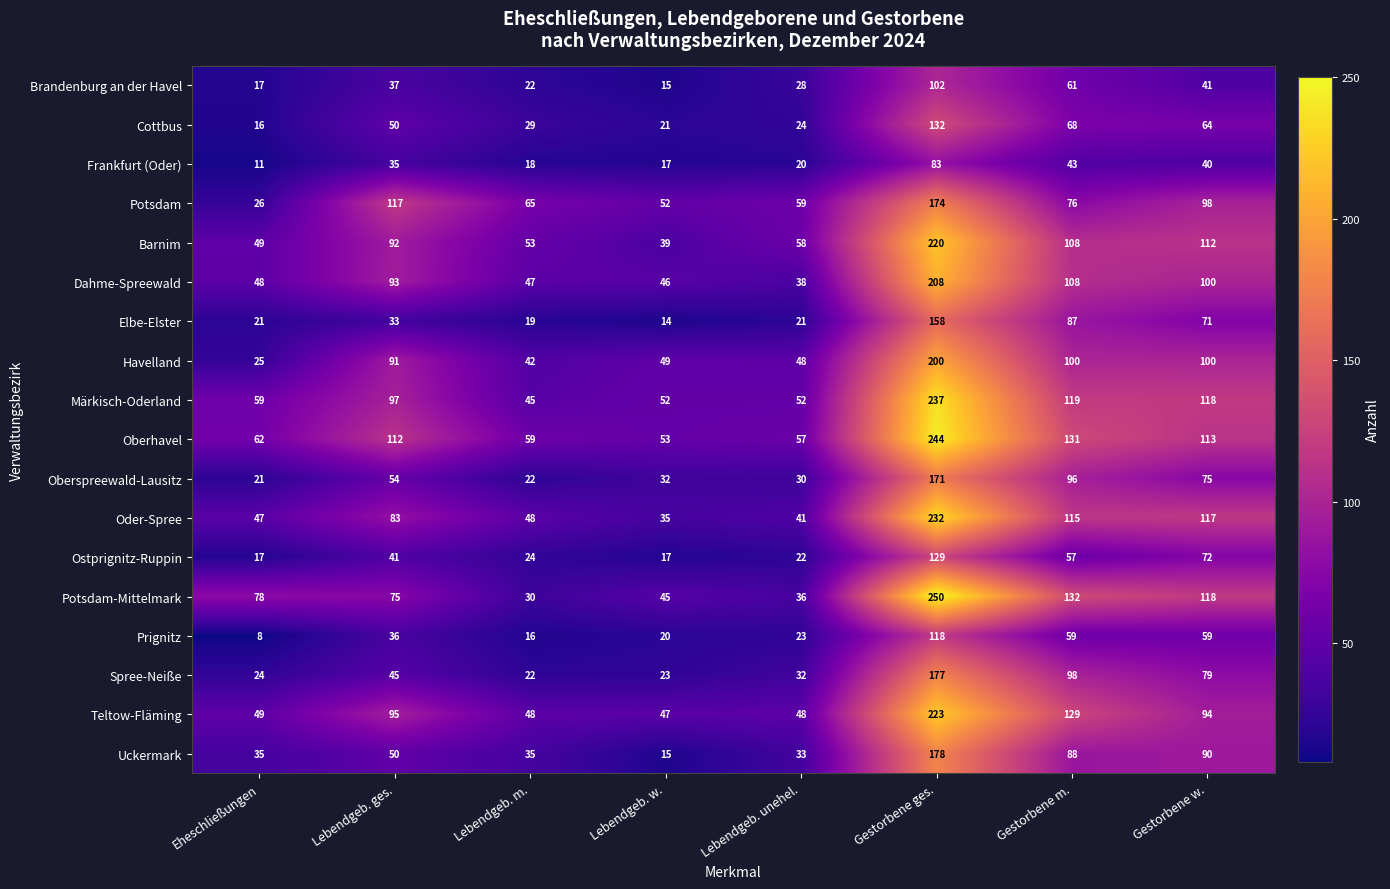

At how many categories does at least one series exceed 72?

5